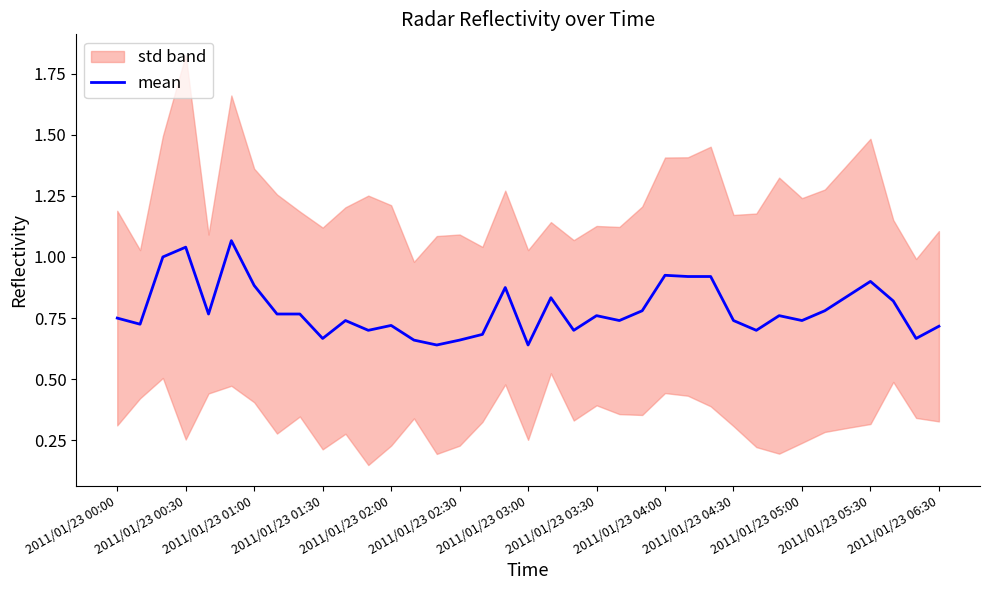

What is the difference between the values at 20 and 24?

0.2